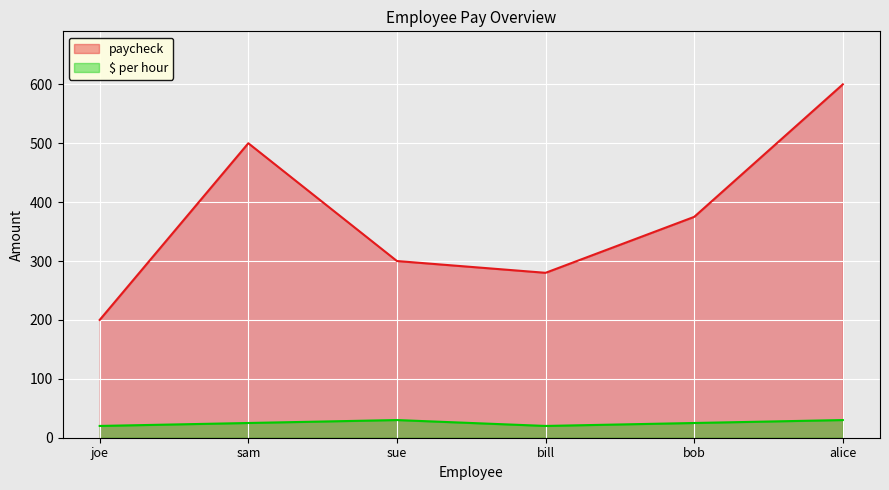

List the series in order of their overall mean, highest first.

paycheck, $ per hour